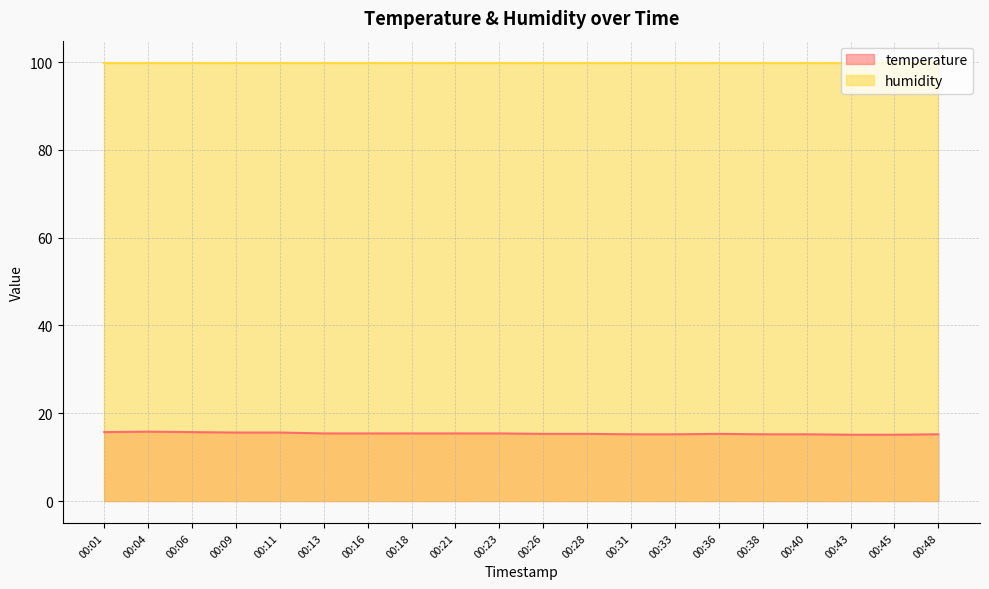

Between 00:06 and 00:21, which is larger?

00:06